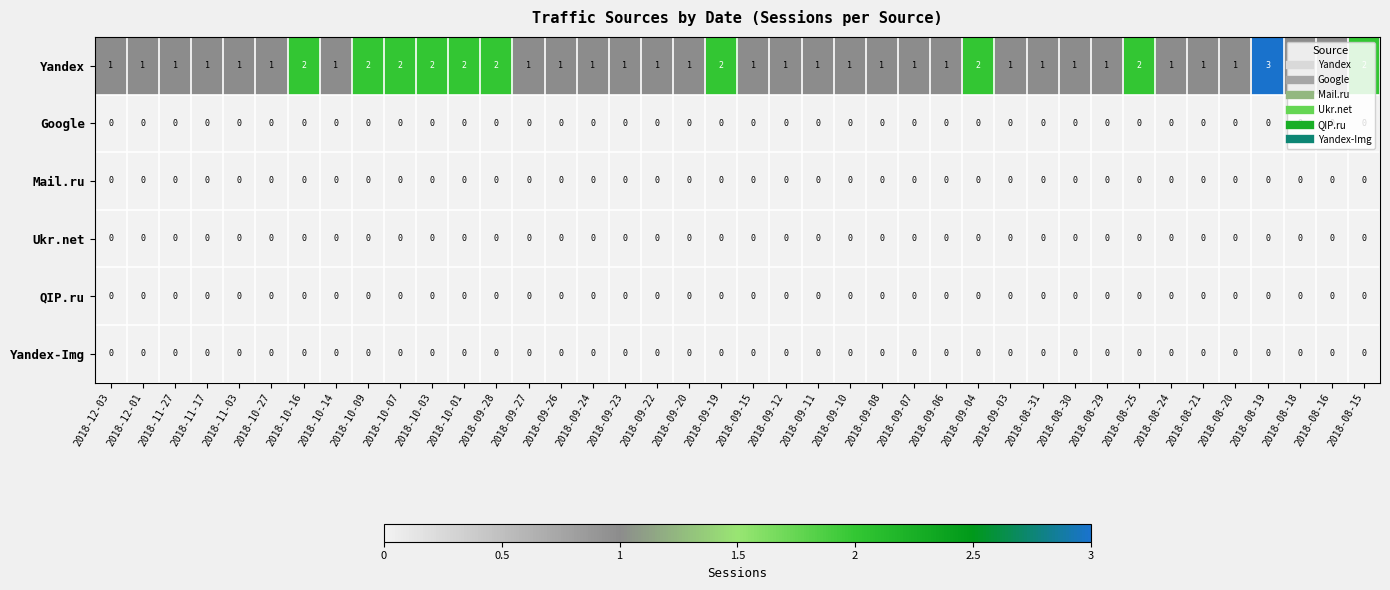

Between 2018-10-16 and 2018-09-12, which series saw the biggest shift?

Yandex